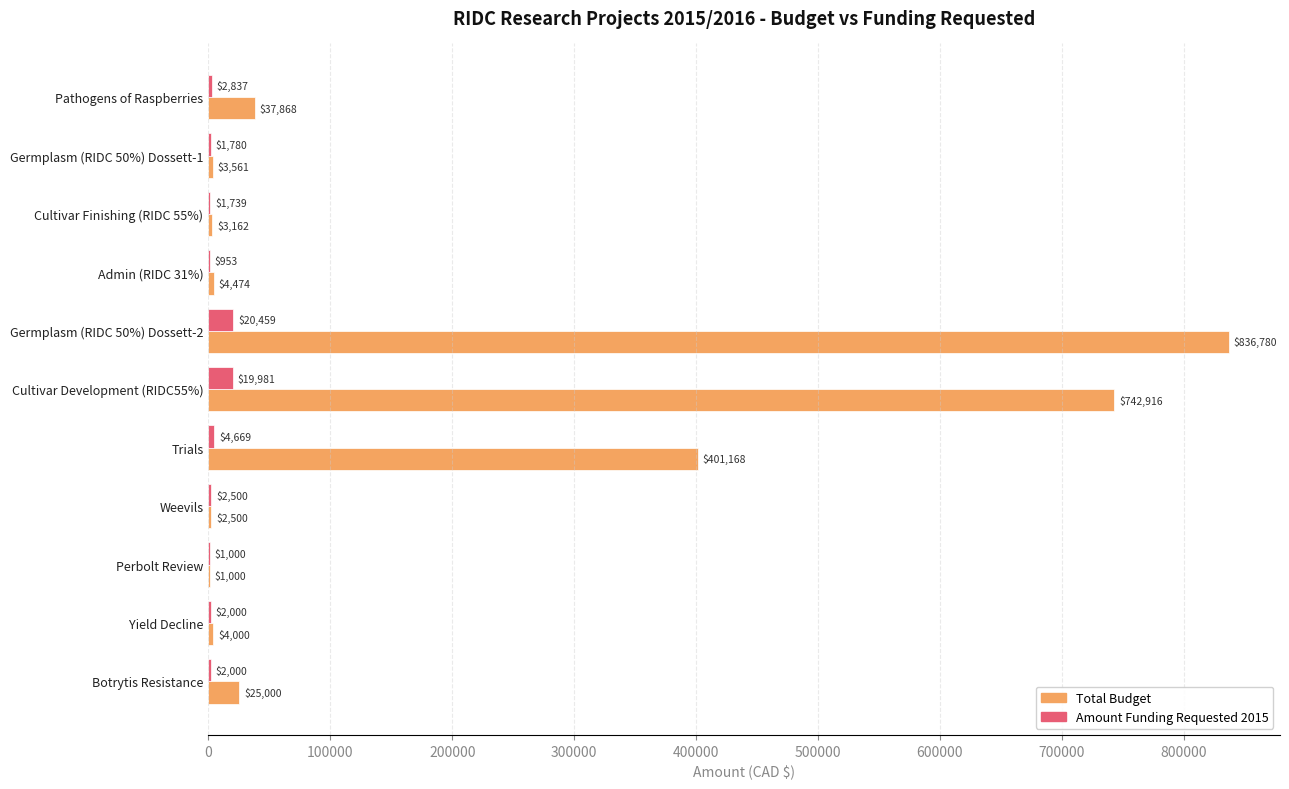

Which series has the largest range (max minus min)?

Total Budget